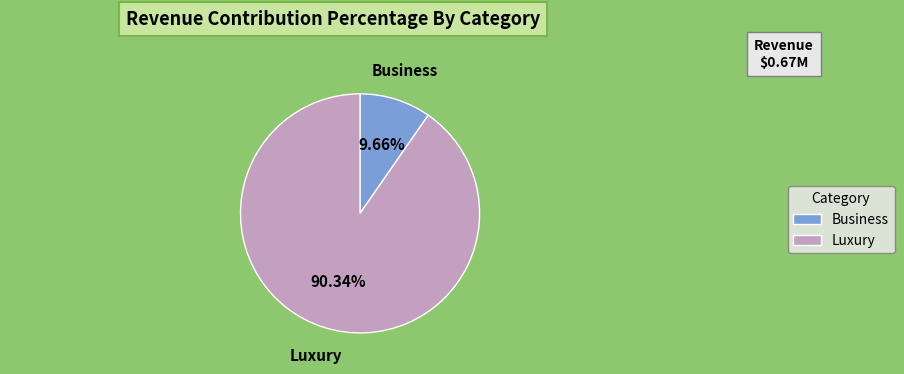

How many slices are in this pie chart?

2